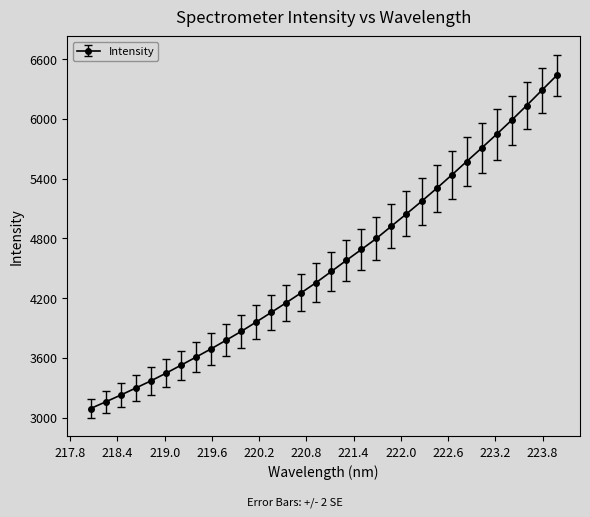

What is the difference between the maximum and minimum values?

3345.7